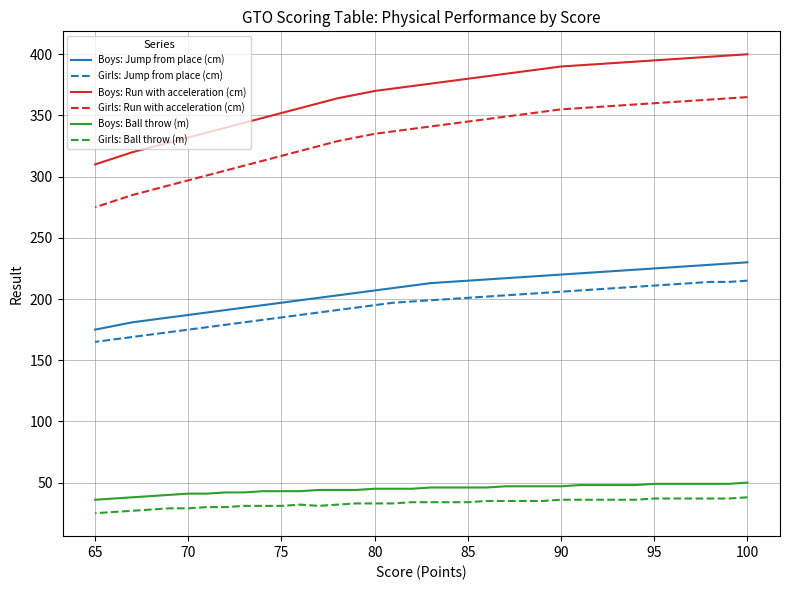

The value of Boys: Jump from place (cm) at 28 is 340. True or false?

False